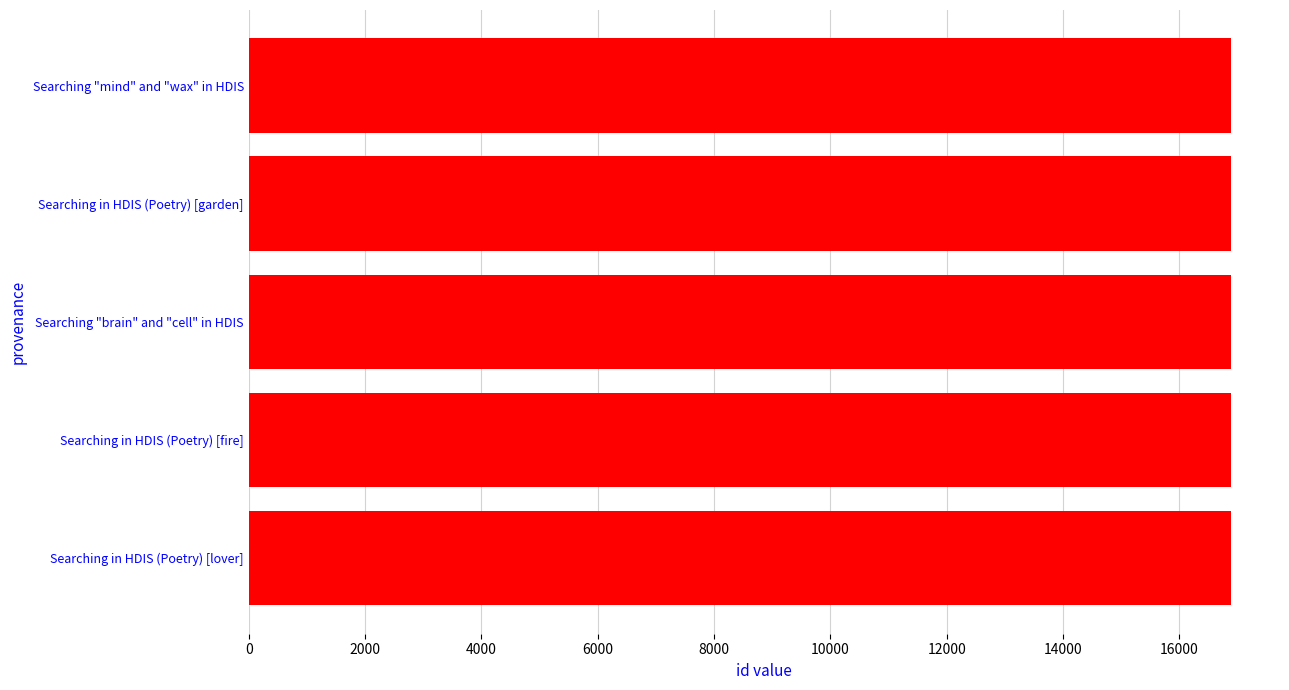

How many values are between 16882 and 16885?

3